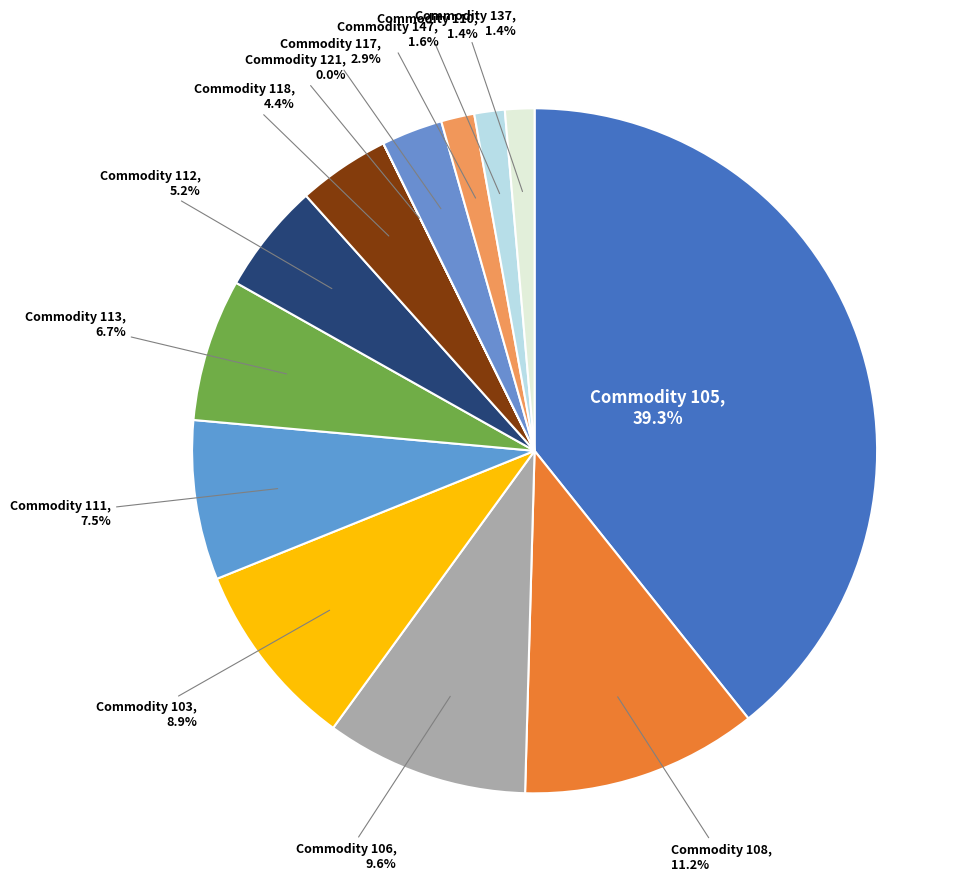

What is the smallest slice in the pie chart?

121